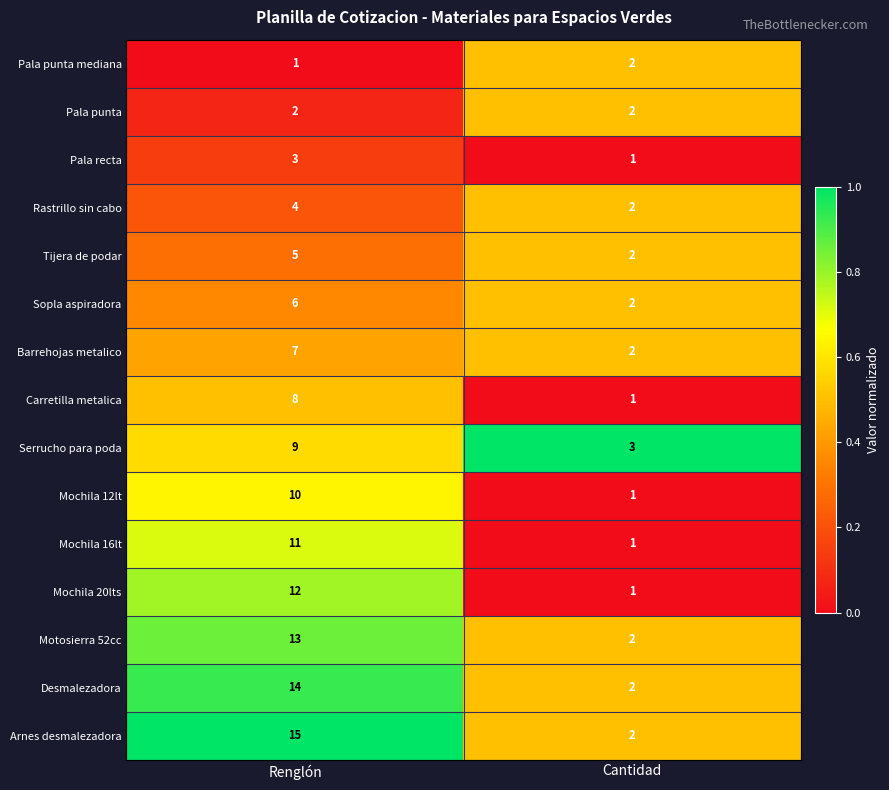

What is the approximate value of Arnes desmalezadora at Renglón, to the nearest 10?

20